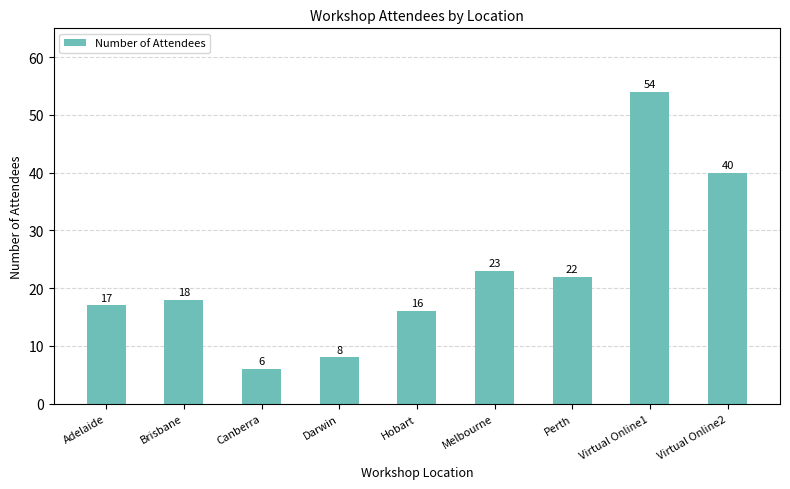

What is the average value?

23